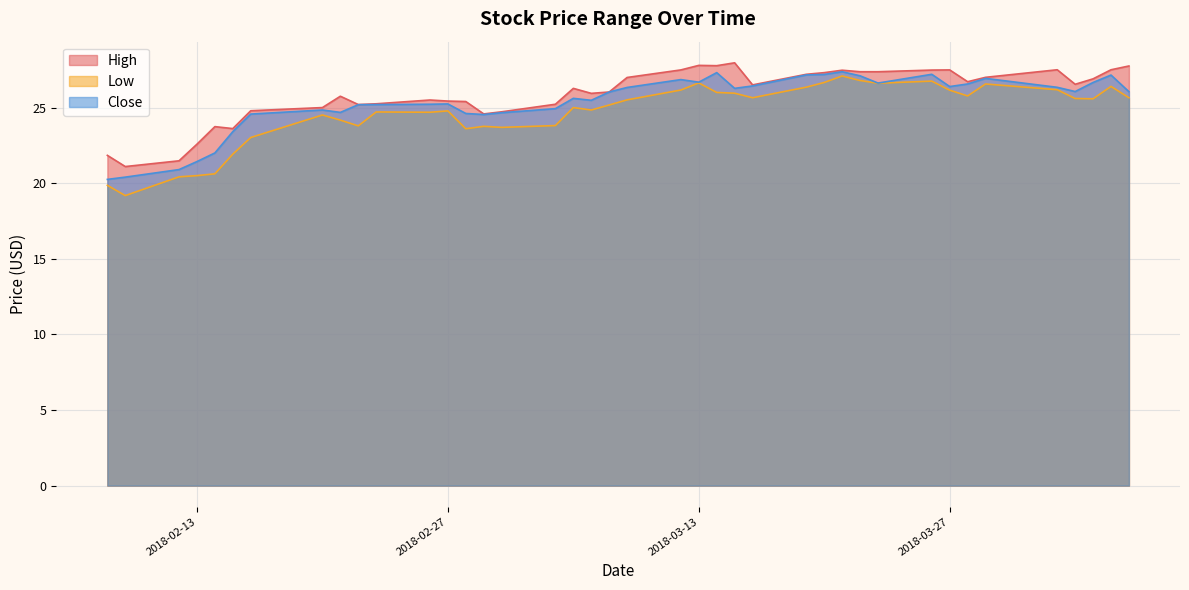

Where is the first local minimum for Low?

2018-02-09